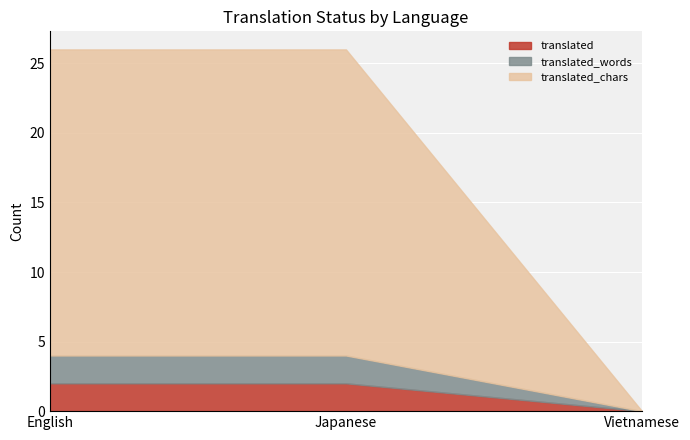

What is the highest value of the translated_chars series?

22